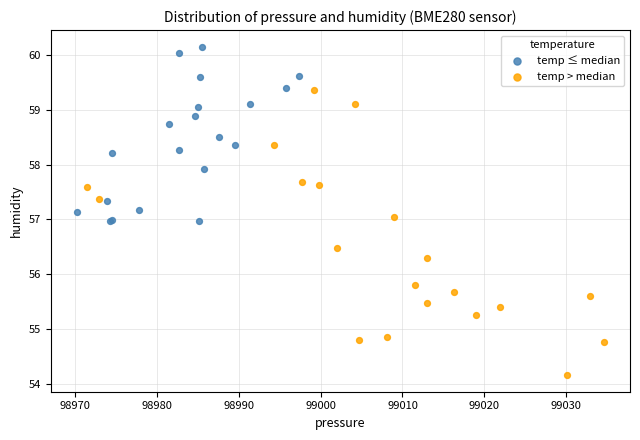

Which series contains the highest Y value?

temp ≤ median